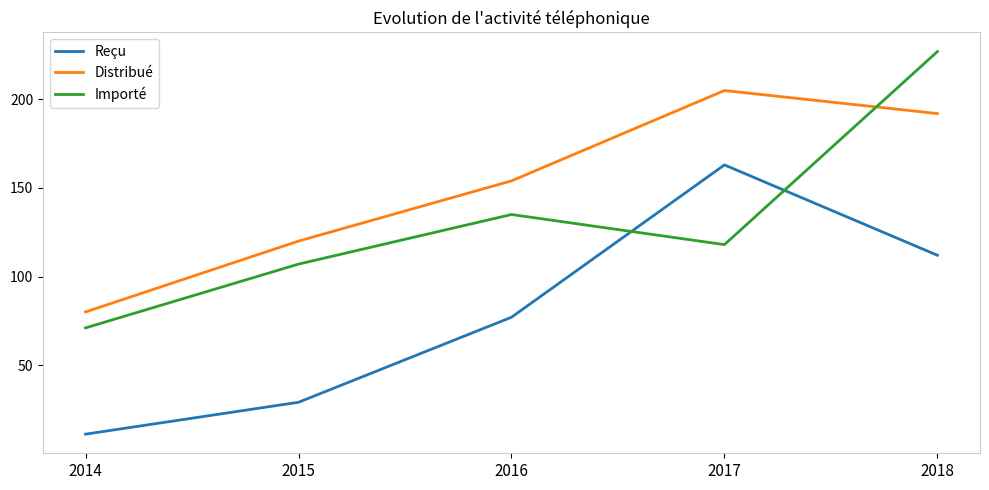

What is the greatest value displayed?

227